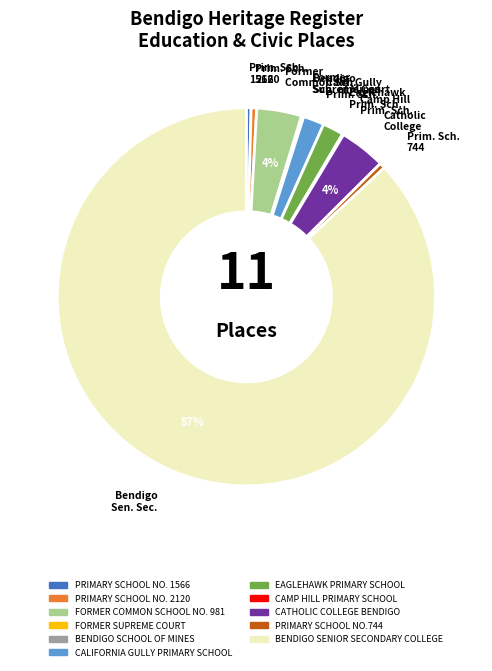

Approximately how many times larger is the value at CATHOLIC COLLEGE BENDIGO compared to PRIMARY SCHOOL NO. 2120?

8.3